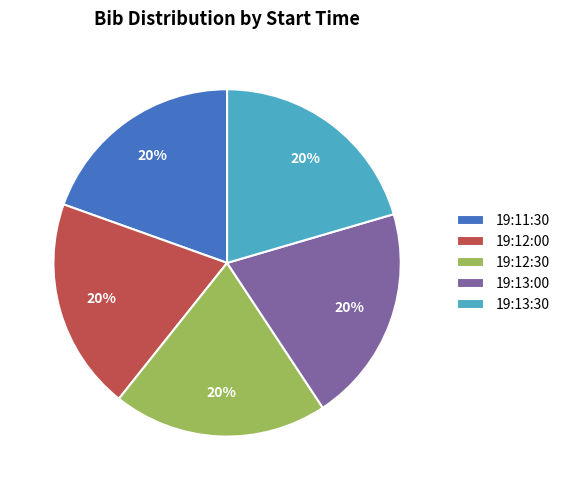

Do 19:11:30 and 19:13:30 together represent more than half of the pie?

No